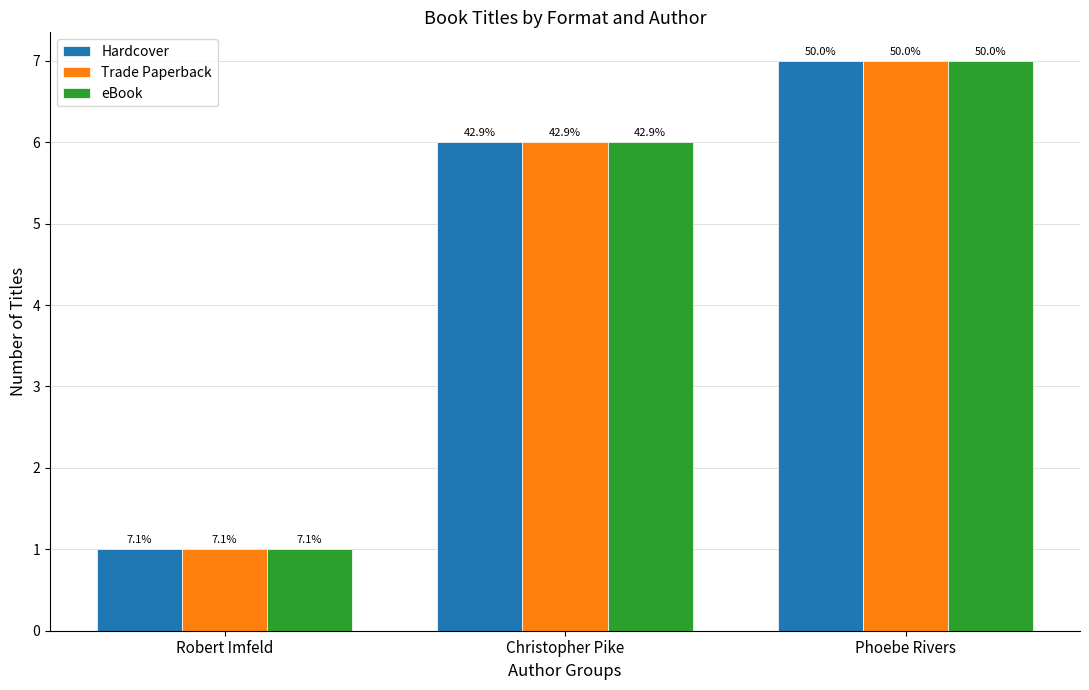

How many bars are there in total?

9